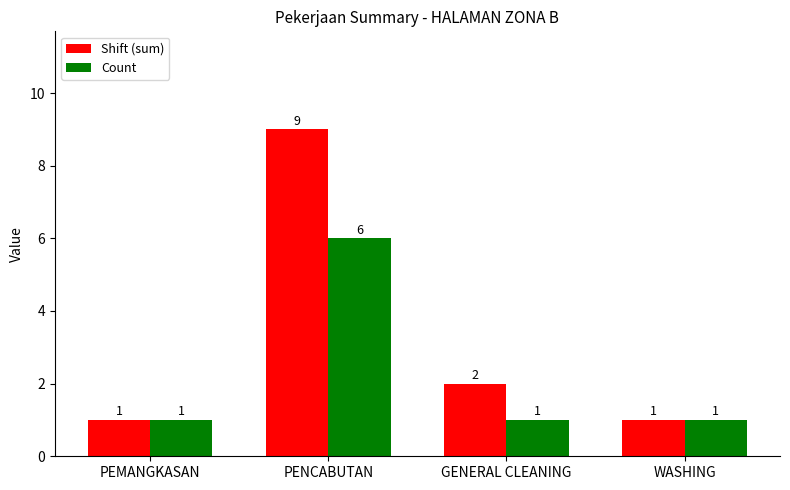

Count the Count values in the range 1 to 6.

4